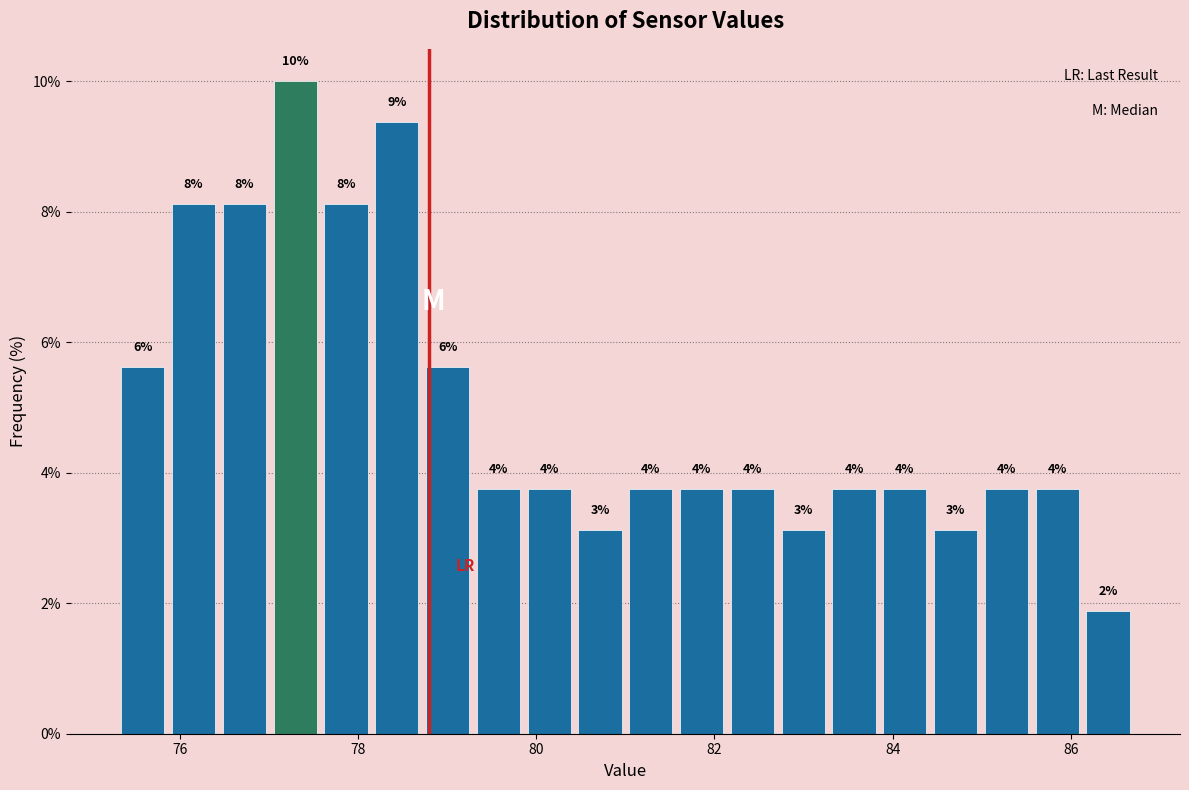

Read against the x-axis, roughly where is the centre of the tallest bar?

77.2